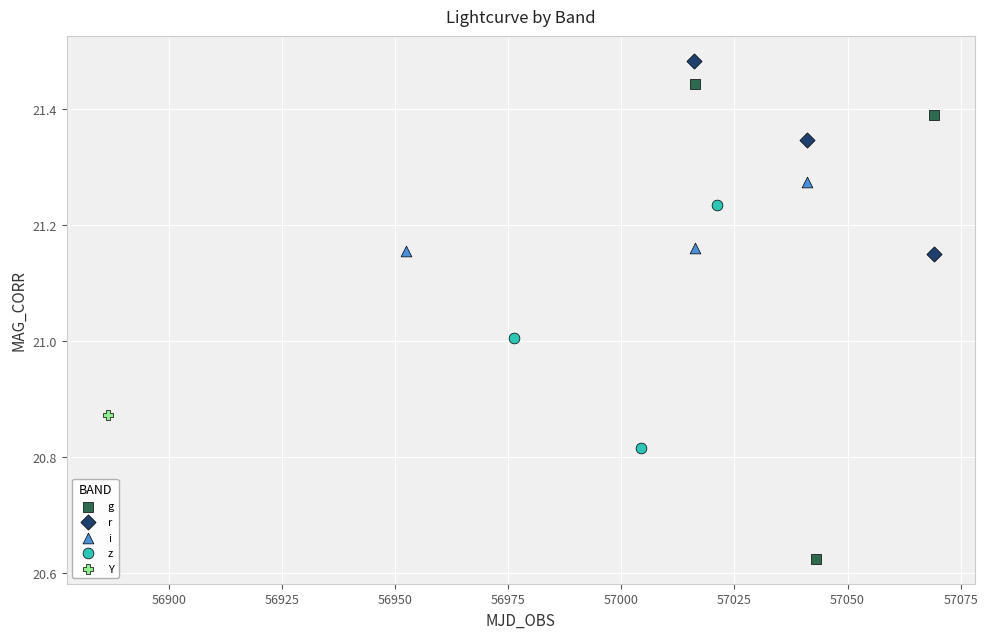

Which series reaches the maximum Y coordinate?

r